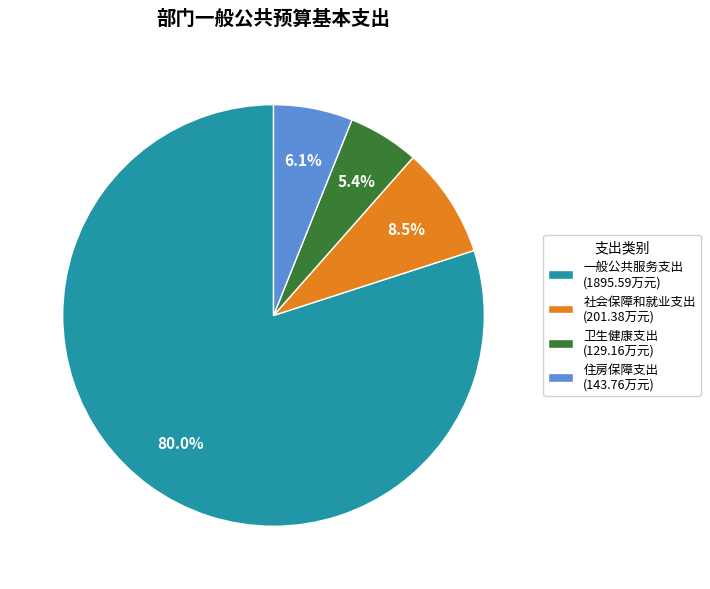

Is it true that 住房保障支出 is 12% of the pie?

False